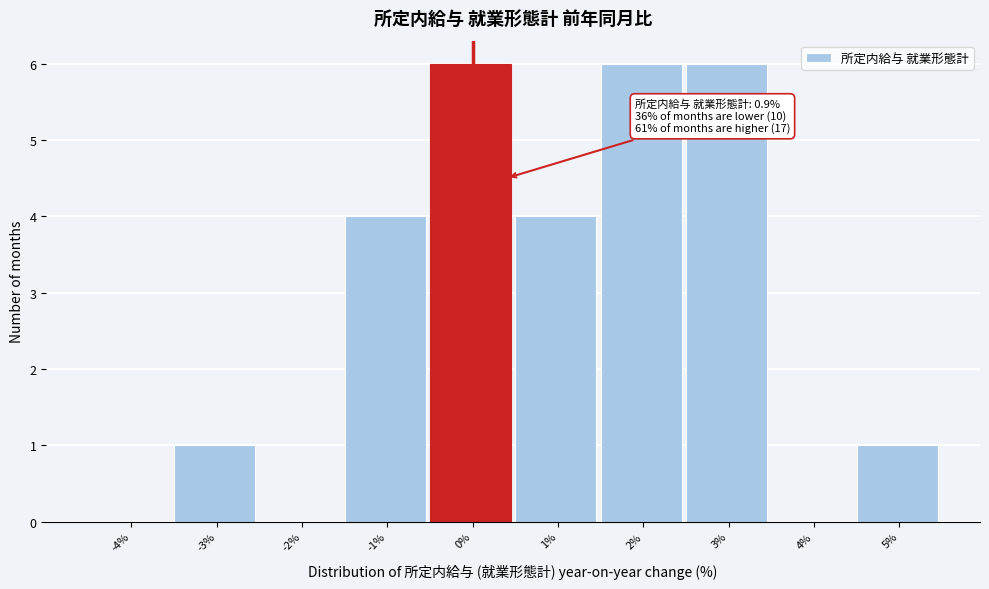

Reading left to right, transcribe all the data shown in this chart.

-4%=0	-3%=1	-2%=0	-1%=4	0%=6	1%=4	2%=6	3%=6	4%=0	5%=1